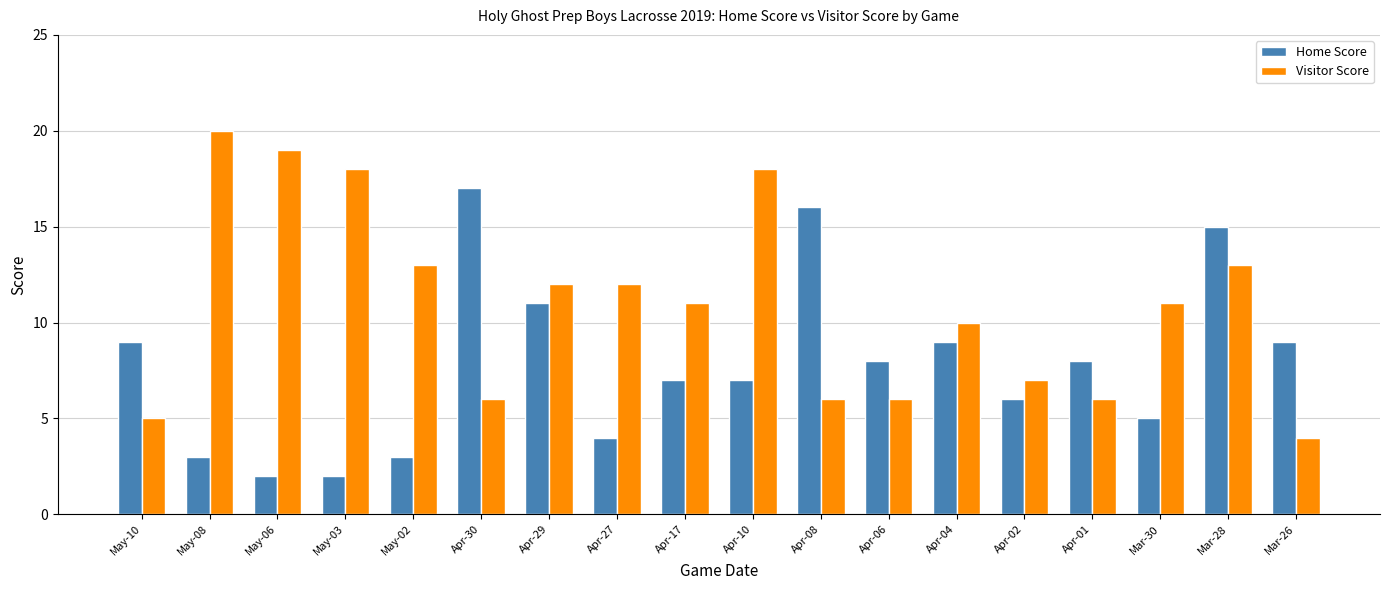

Between May-02 and Apr-02, which series saw the biggest shift?

Visitor Score